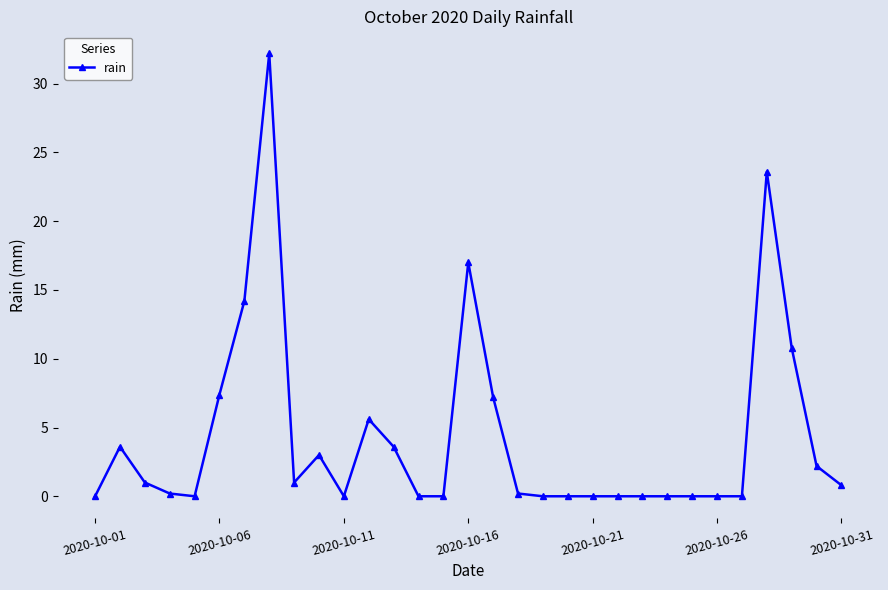

What is the greatest value displayed?

32.2